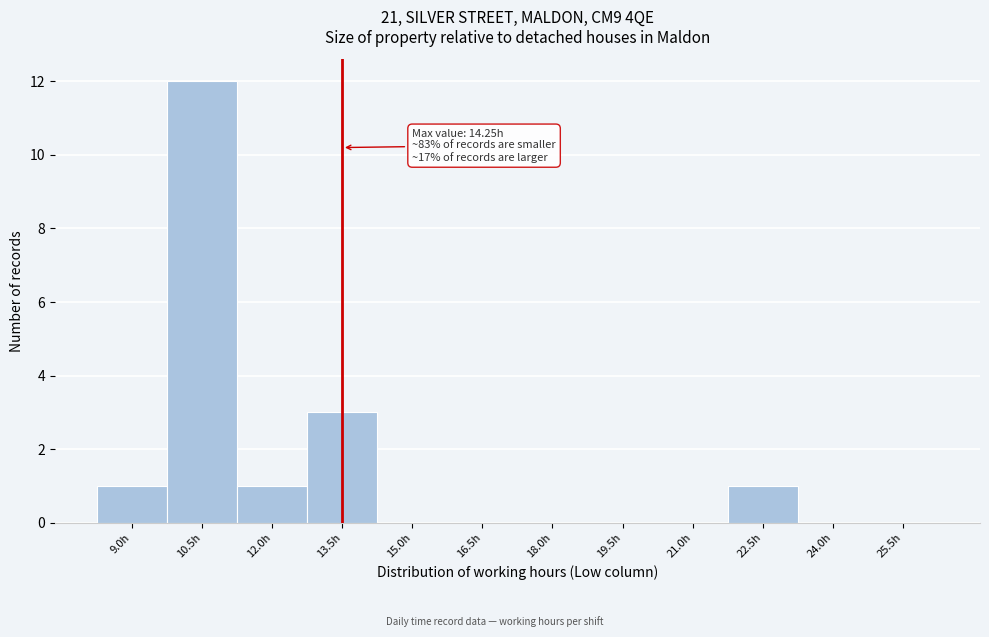

Reading left to right, list all the values displayed in this chart.

9.0h=1	10.5h=12	12.0h=1	13.5h=3	15.0h=0	16.5h=0	18.0h=0	19.5h=0	21.0h=0	22.5h=1	24.0h=0	25.5h=0